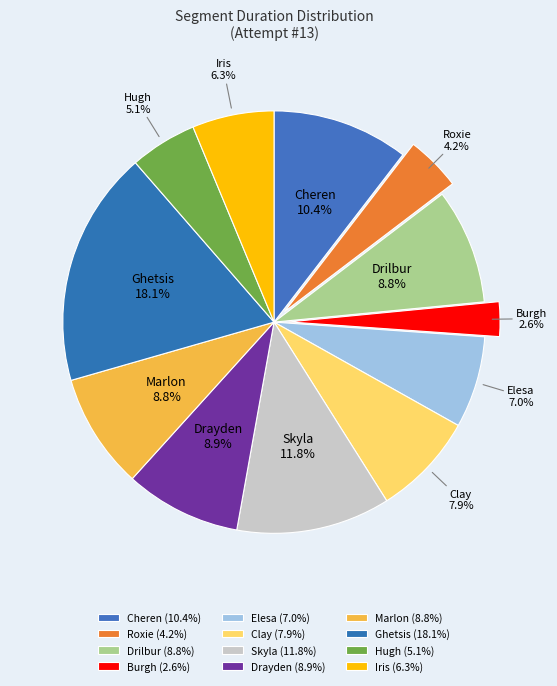

Which category has the smallest portion of the pie?

Burgh